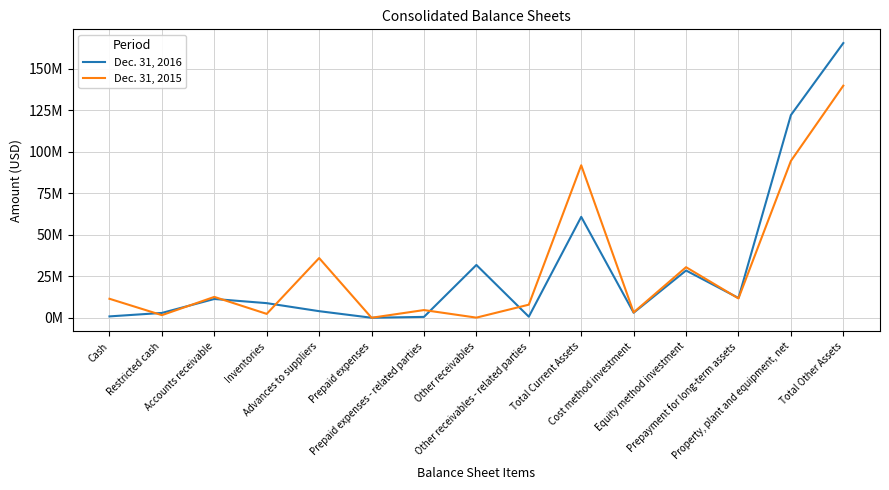

Which label corresponds to the smallest value in the chart?

Prepaid expenses